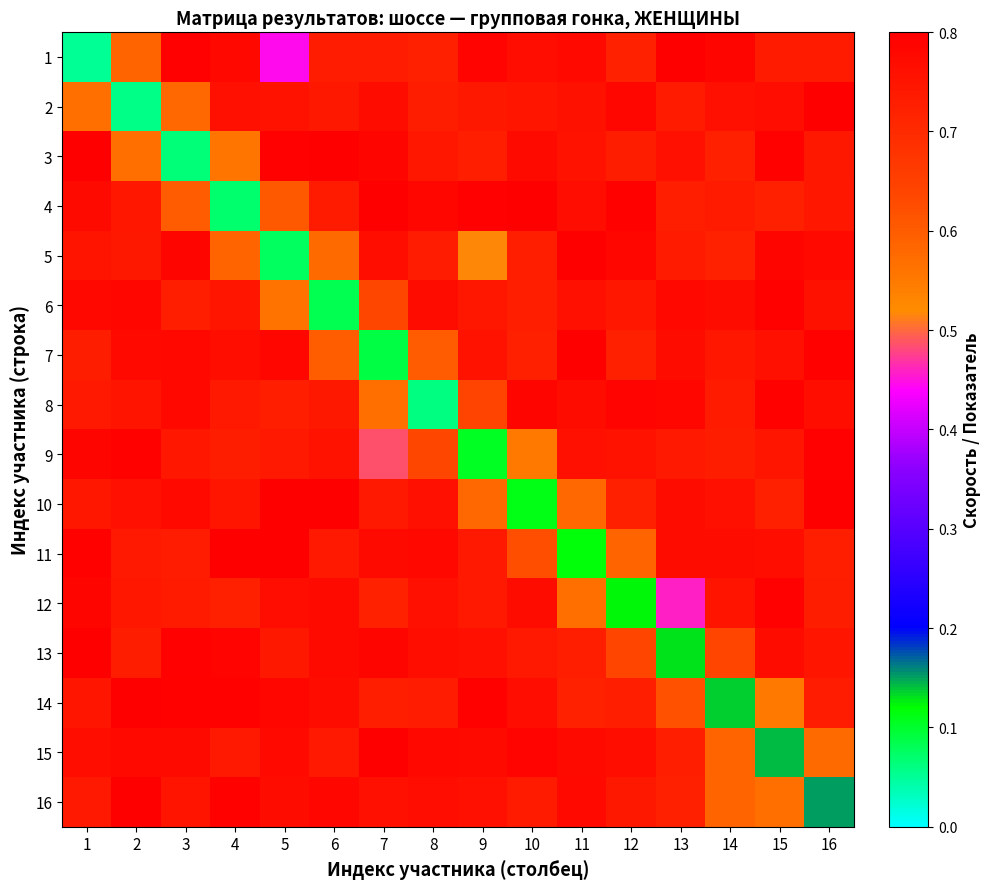

Reading left to right, extract all data points from this chart.

1: 1=0.1	2=0.6	3=0.8	4=0.8	5=0.4	6=0.7	7=0.7	8=0.7	9=0.8	10=0.8	11=0.8	12=0.7	13=0.8	14=0.8	15=0.7	16=0.7
2: 1=0.6	2=0.1	3=0.6	4=0.8	5=0.8	6=0.7	7=0.8	8=0.7	9=0.7	10=0.7	11=0.8	12=0.8	13=0.7	14=0.8	15=0.8	16=0.8
3: 1=0.8	2=0.6	3=0.1	4=0.6	5=0.8	6=0.8	7=0.8	8=0.7	9=0.7	10=0.8	11=0.8	12=0.7	13=0.8	14=0.7	15=0.8	16=0.7
4: 1=0.8	2=0.7	3=0.6	4=0.1	5=0.6	6=0.7	7=0.8	8=0.8	9=0.8	10=0.8	11=0.8	12=0.8	13=0.7	14=0.7	15=0.7	16=0.7
5: 1=0.8	2=0.7	3=0.8	4=0.6	5=0.1	6=0.6	7=0.8	8=0.7	9=0.5	10=0.7	11=0.8	12=0.8	13=0.7	14=0.7	15=0.8	16=0.8
6: 1=0.8	2=0.8	3=0.7	4=0.7	5=0.6	6=0.1	7=0.6	8=0.8	9=0.7	10=0.7	11=0.8	12=0.7	13=0.8	14=0.8	15=0.8	16=0.8
7: 1=0.7	2=0.8	3=0.8	4=0.8	5=0.8	6=0.6	7=0.1	8=0.6	9=0.8	10=0.7	11=0.8	12=0.7	13=0.8	14=0.7	15=0.8	16=0.8
8: 1=0.7	2=0.8	3=0.8	4=0.7	5=0.7	6=0.7	7=0.6	8=0.1	9=0.6	10=0.8	11=0.8	12=0.8	13=0.8	14=0.7	15=0.8	16=0.8
9: 1=0.8	2=0.8	3=0.7	4=0.7	5=0.7	6=0.8	7=0.5	8=0.6	9=0.1	10=0.6	11=0.8	12=0.8	13=0.7	14=0.7	15=0.7	16=0.8
10: 1=0.7	2=0.8	3=0.8	4=0.7	5=0.8	6=0.8	7=0.7	8=0.8	9=0.6	10=0.1	11=0.6	12=0.7	13=0.8	14=0.8	15=0.7	16=0.8
11: 1=0.8	2=0.7	3=0.7	4=0.8	5=0.8	6=0.7	7=0.8	8=0.8	9=0.7	10=0.6	11=0.1	12=0.6	13=0.8	14=0.8	15=0.8	16=0.7
12: 1=0.8	2=0.7	3=0.7	4=0.7	5=0.8	6=0.8	7=0.7	8=0.8	9=0.7	10=0.8	11=0.6	12=0.1	13=0.5	14=0.8	15=0.8	16=0.7
13: 1=0.8	2=0.7	3=0.8	4=0.8	5=0.7	6=0.8	7=0.8	8=0.8	9=0.8	10=0.7	11=0.7	12=0.6	13=0.1	14=0.6	15=0.8	16=0.7
14: 1=0.7	2=0.8	3=0.8	4=0.8	5=0.8	6=0.8	7=0.7	8=0.7	9=0.8	10=0.8	11=0.7	12=0.7	13=0.6	14=0.1	15=0.6	16=0.7
15: 1=0.8	2=0.8	3=0.8	4=0.7	5=0.8	6=0.7	7=0.8	8=0.8	9=0.8	10=0.8	11=0.8	12=0.8	13=0.7	14=0.6	15=0.1	16=0.6
16: 1=0.7	2=0.8	3=0.8	4=0.8	5=0.8	6=0.8	7=0.8	8=0.8	9=0.8	10=0.7	11=0.8	12=0.7	13=0.7	14=0.6	15=0.6	16=0.2